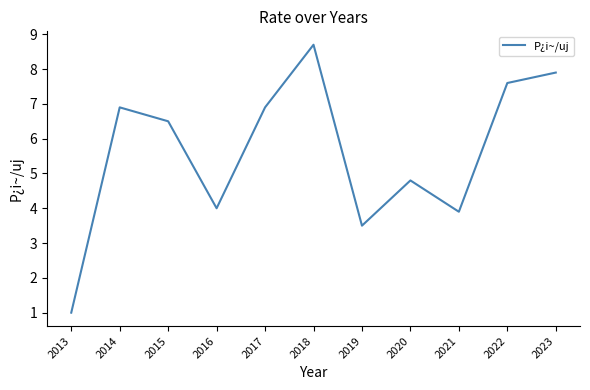

What is the difference between the values at 2014 and 2013?

5.9